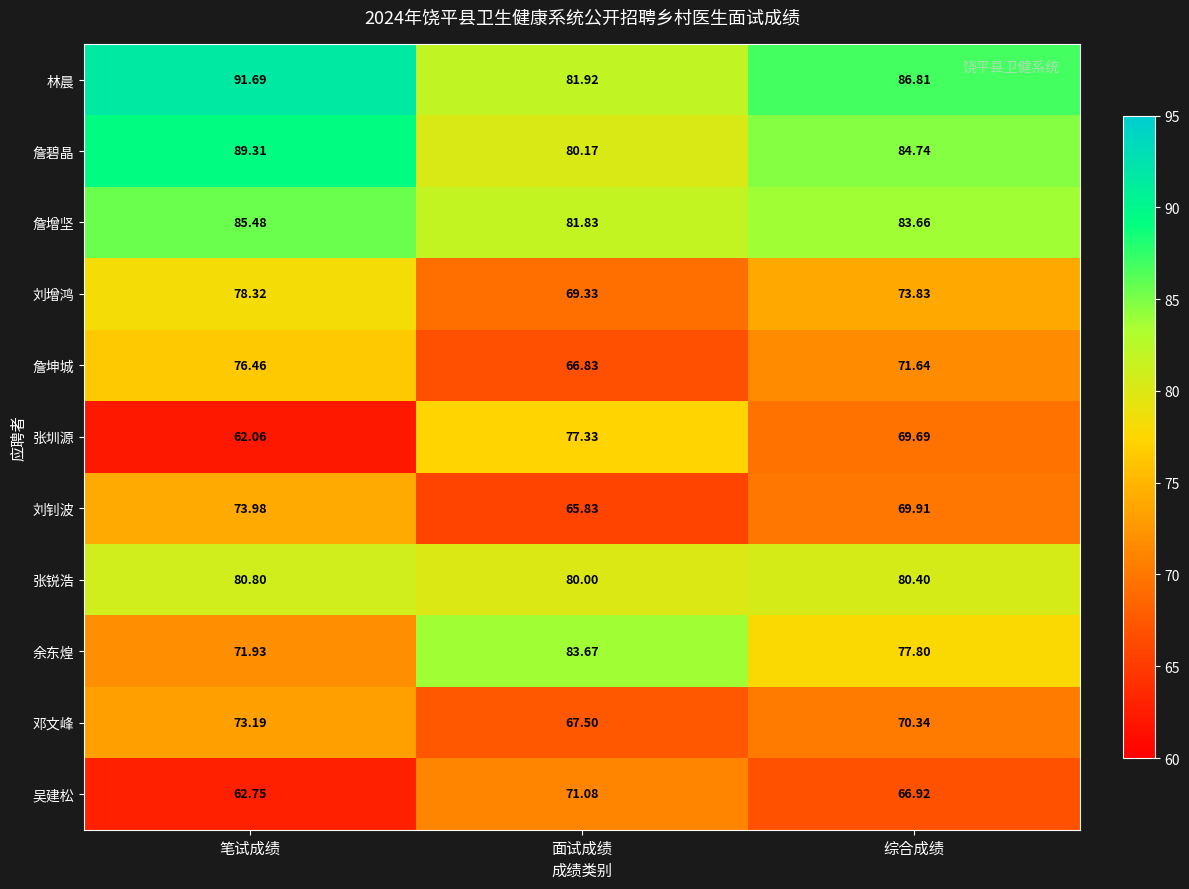

Rank the series at 综合成绩 from highest to lowest value.

林晨, 詹碧晶, 詹增坚, 张锐浩, 余东煌, 刘增鸿, 詹坤城, 邓文峰, 刘钊波, 张圳源, 吴建松